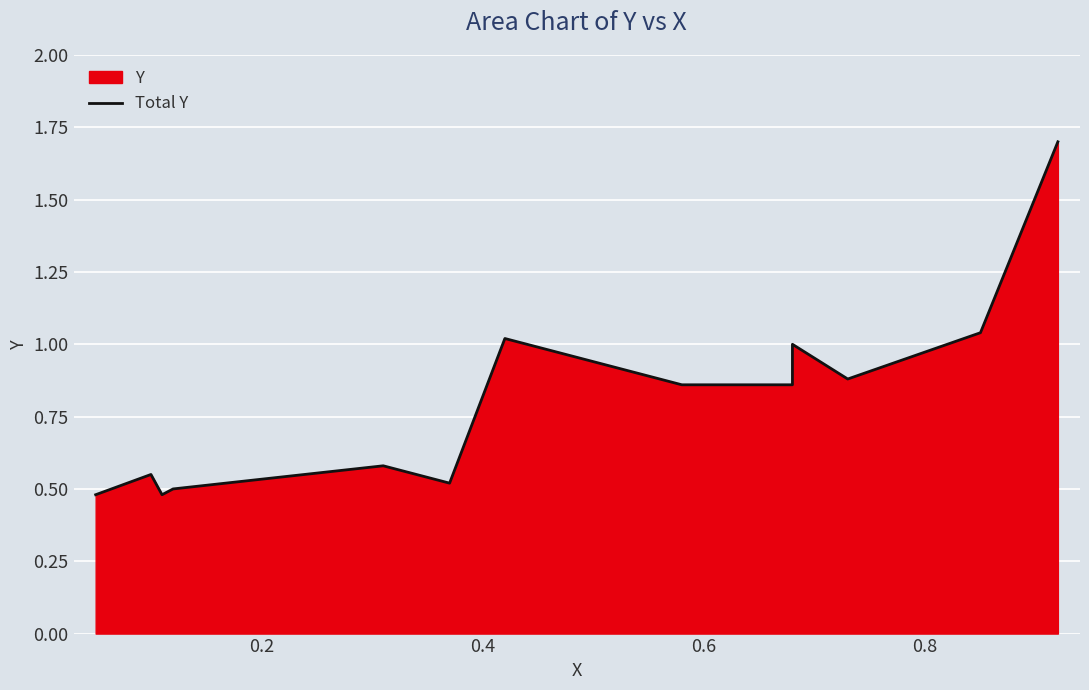

What is the difference between the maximum and minimum values?

1.2